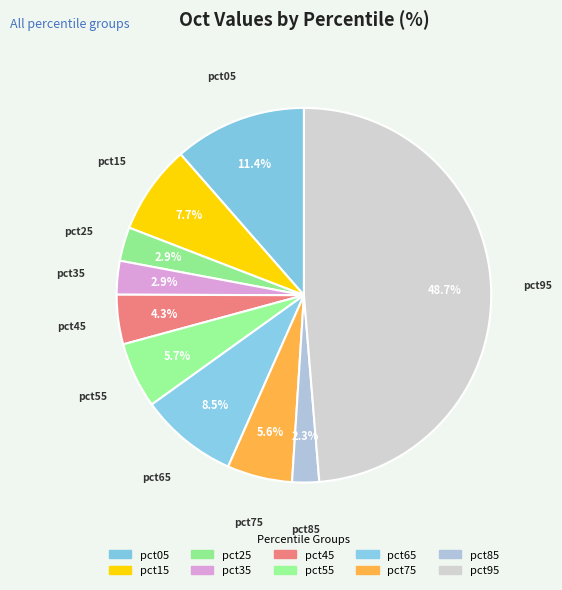

Which slice is the largest?

pct95